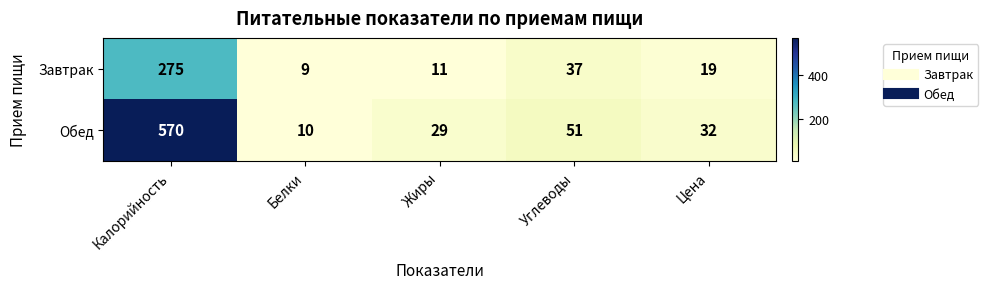

Count the number of data series in this chart.

2